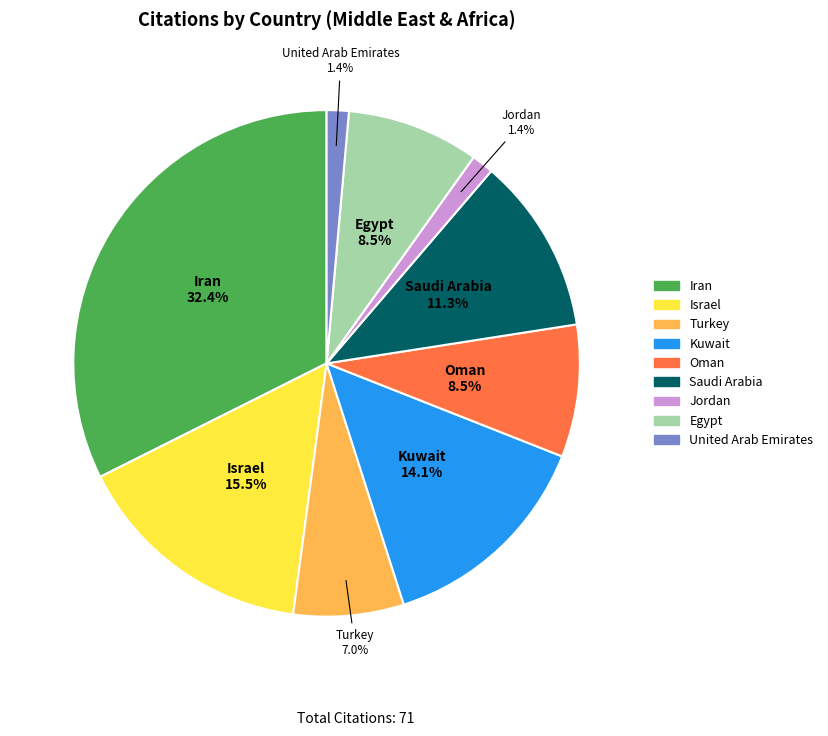

How many slices are in this pie chart?

9